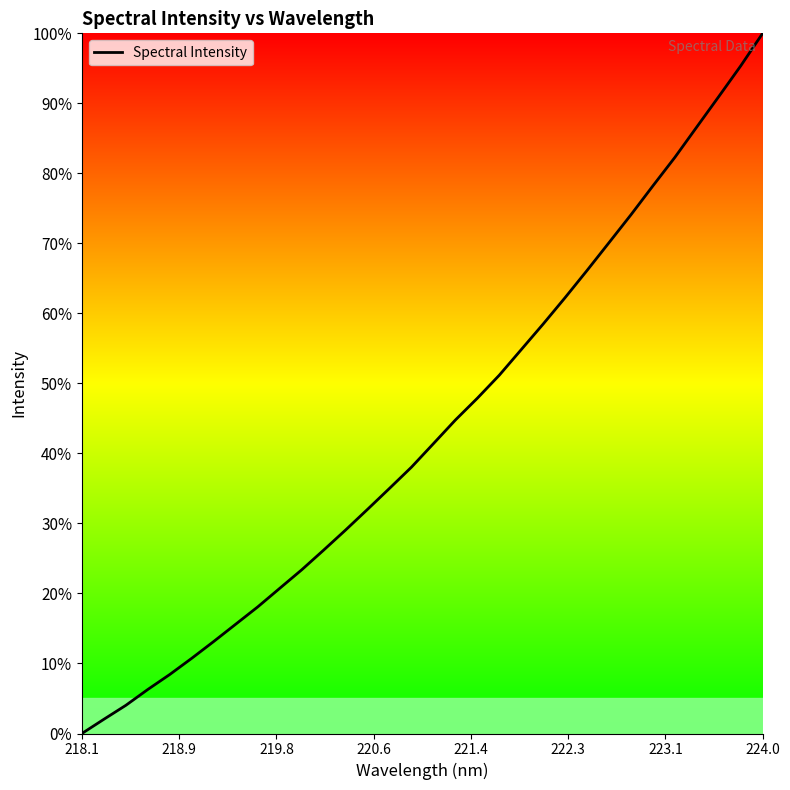

The value at 224.0 is 100.0. True or false?

True